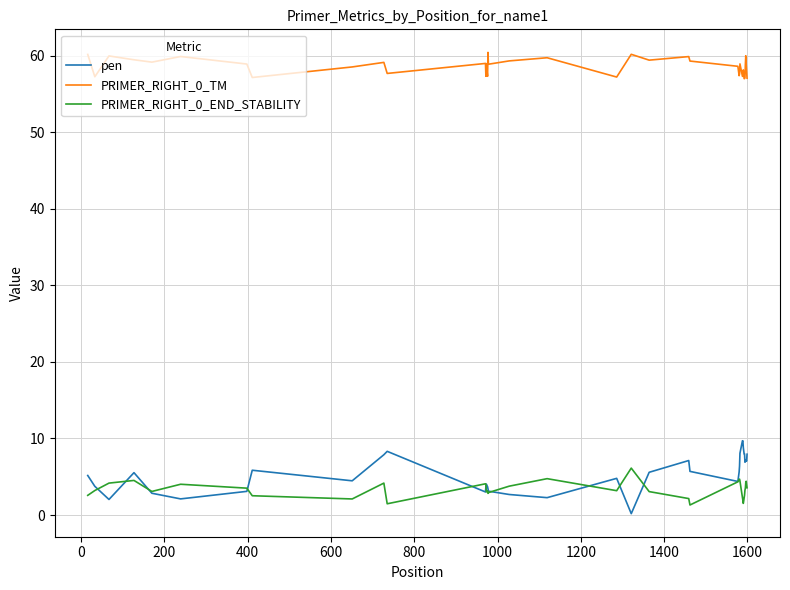

True or false: pen and PRIMER_RIGHT_0_TM cross at least once.

False